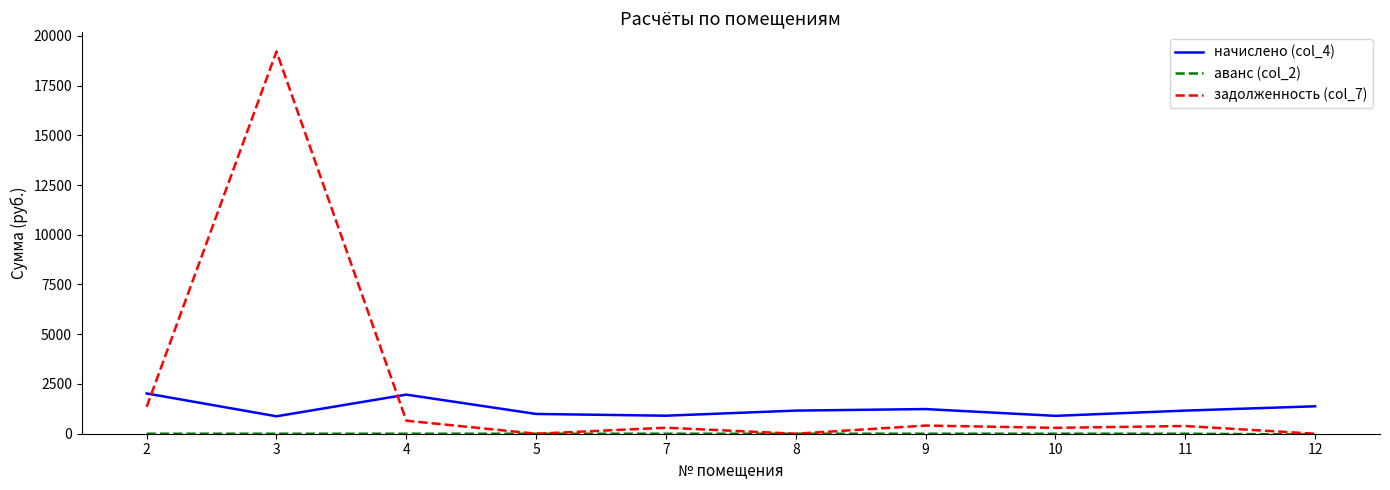

Which series has the widest spread of values?

задолженность (col_7)